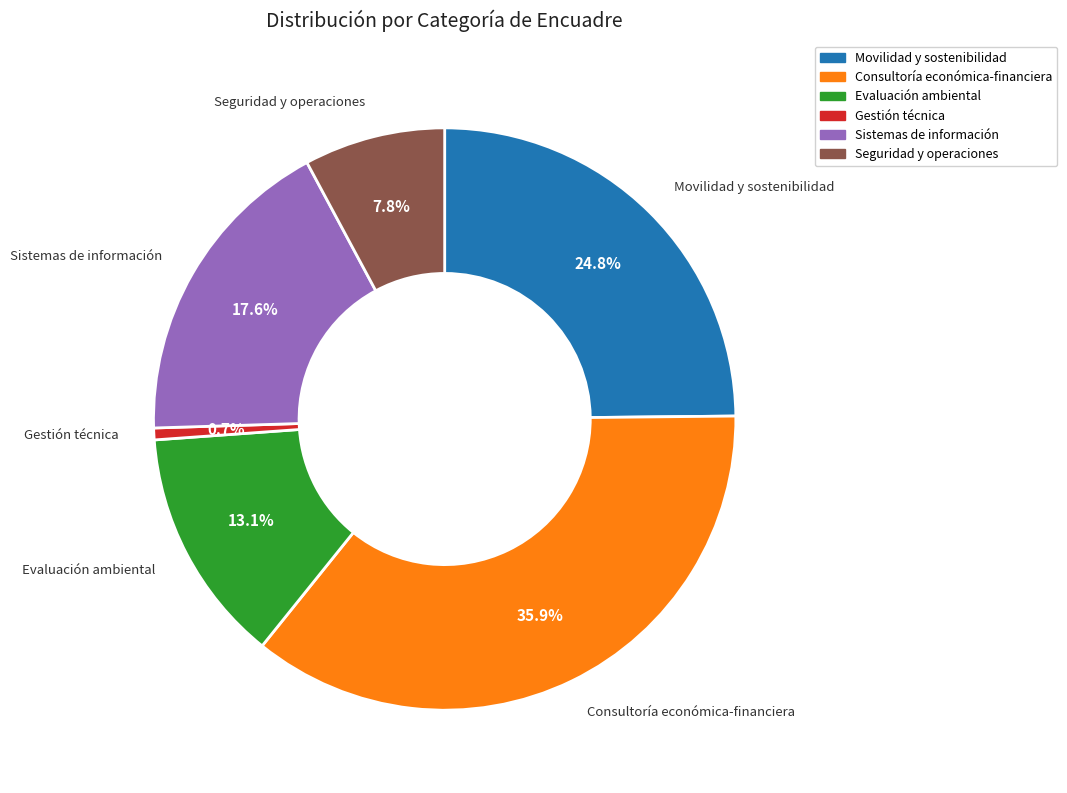

Is there any slice that represents more than half of the pie?

No